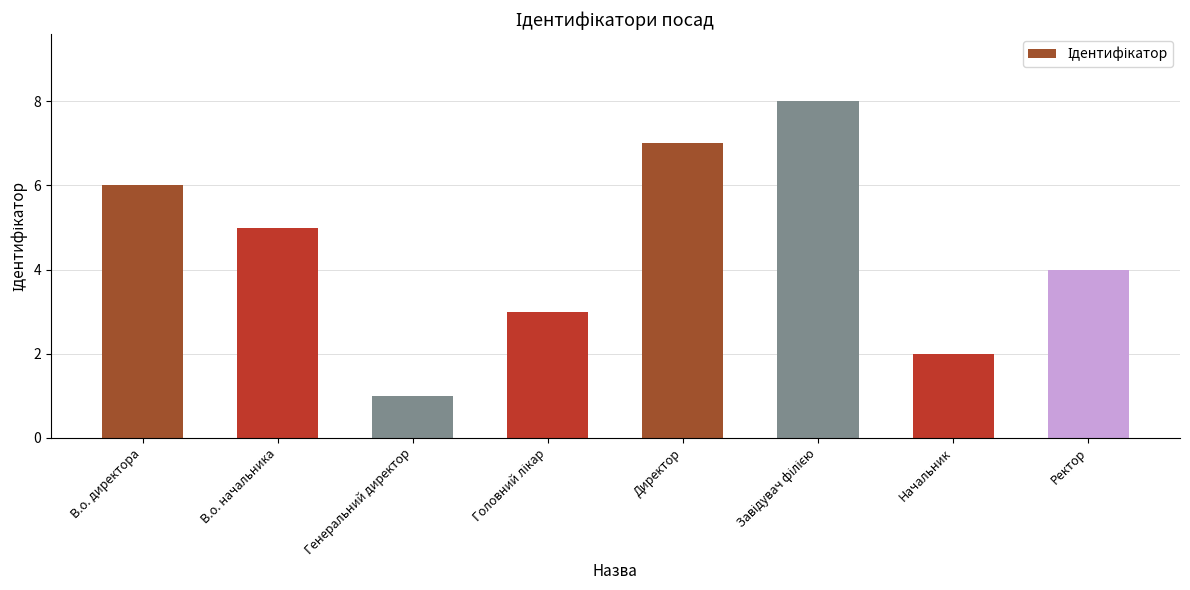

What is the difference between the maximum and minimum values?

7